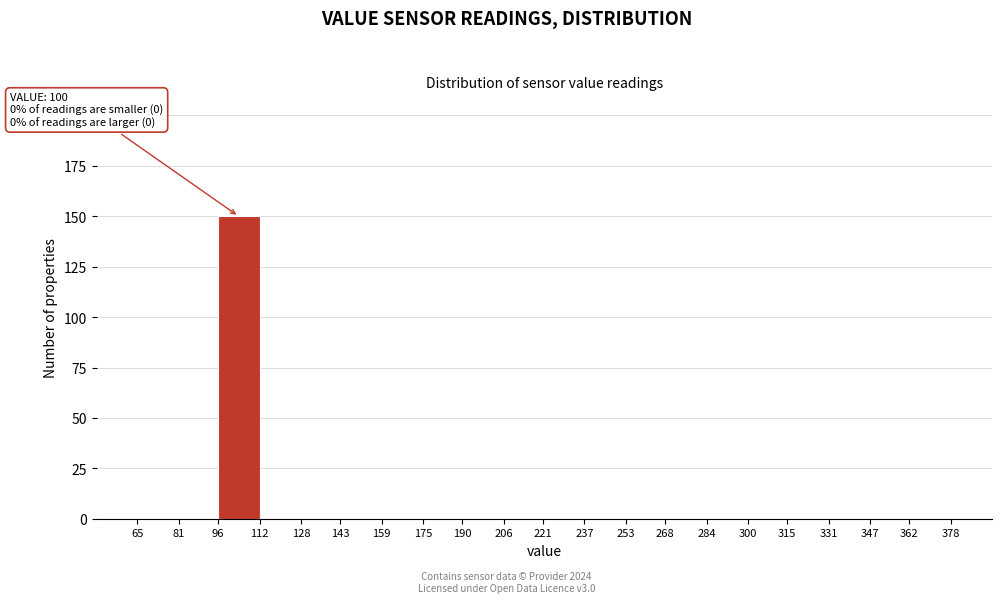

Which range on the x-axis has the tallest bar?

96 to 112